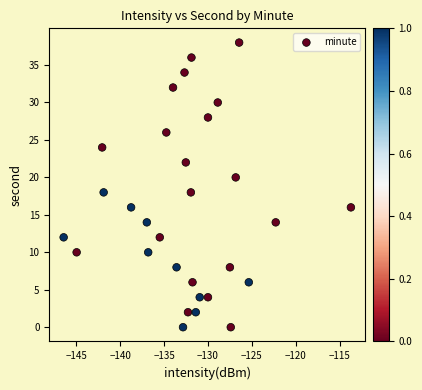

What is the range of Y values (max minus min)?

38